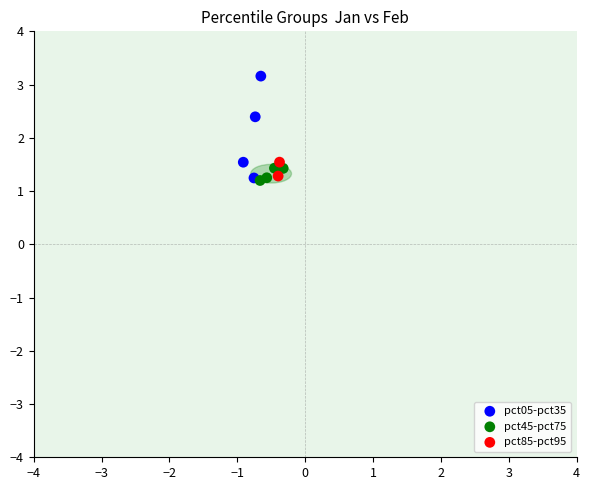

What are all the series names shown in the legend?

pct05-pct35, pct45-pct75, pct85-pct95